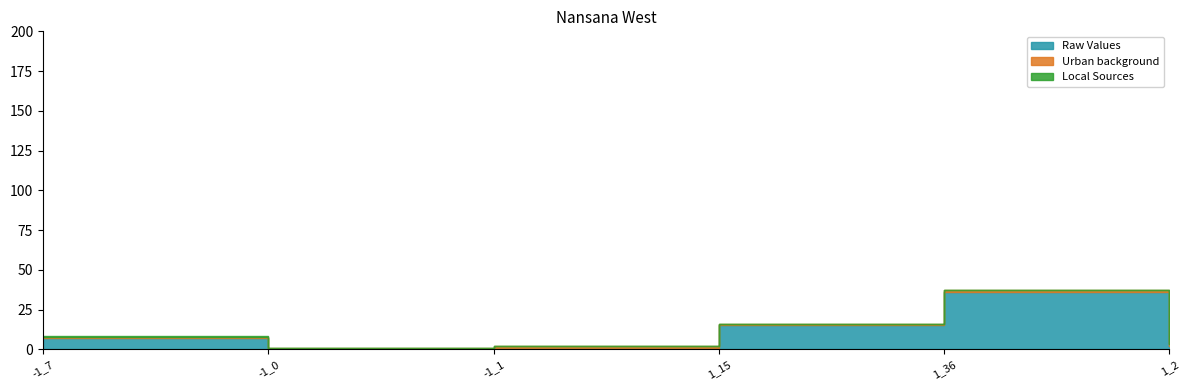

Between 1_2 and 1_15, which is larger?

1_15